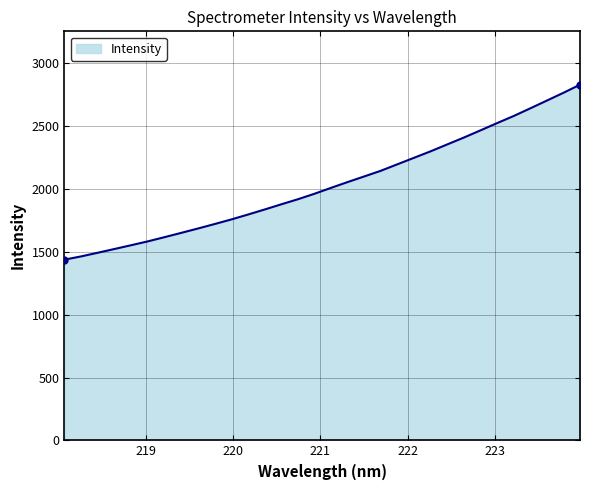

What is the difference between the maximum and minimum values?

1392.5